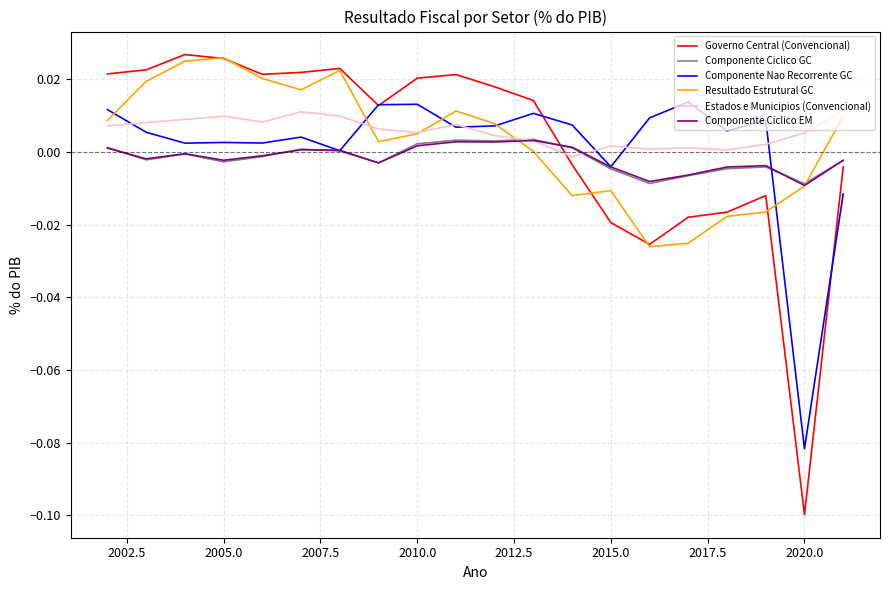

Which series has the widest spread of values?

Governo Central (Convencional)